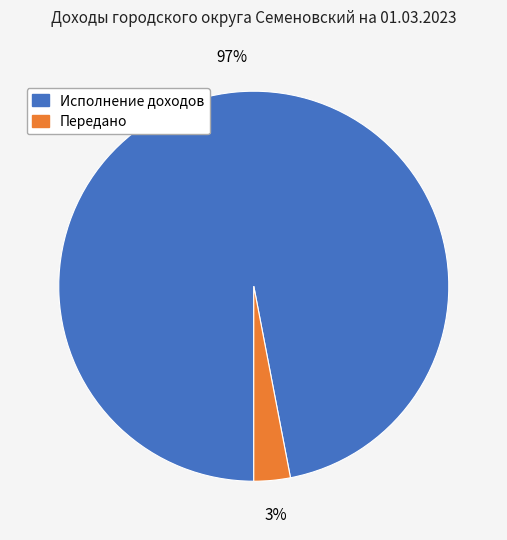

To the nearest percent, what is the difference between the largest and smallest slice percentages?

94%